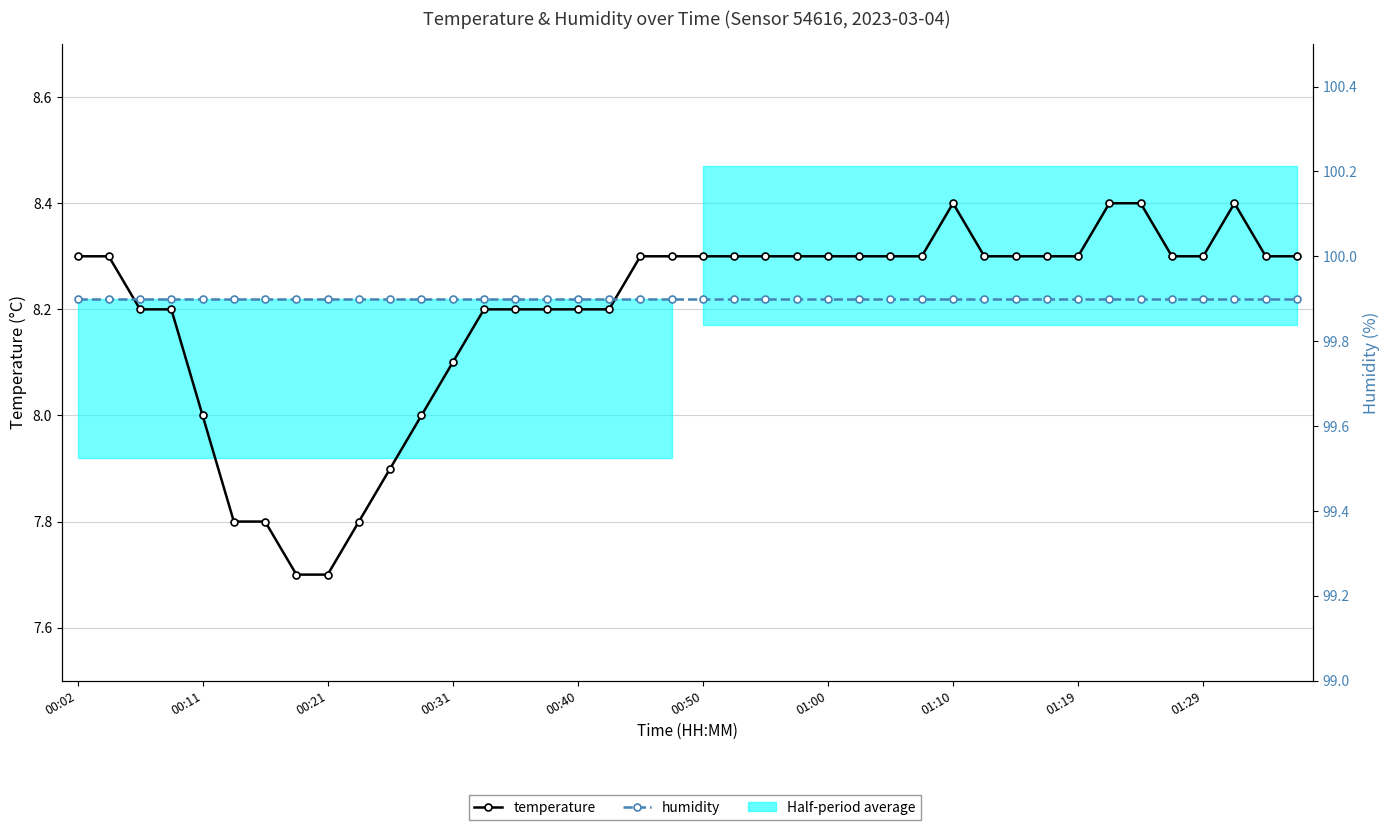

Where does the temperature series first go above 8?

00:02